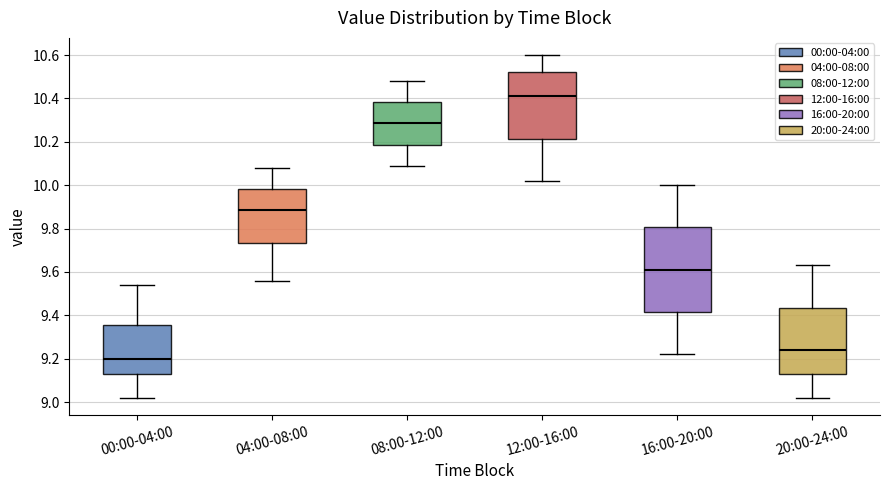

Reading left to right, transcribe this box plot: for each box, give where its median line is, the range the box spans, and where its two whiskers end, as read against the y-axis. The values are not printed on the chart, so give them approximately, as read against the axis.

00:00-04:00: median 9.20, box 9.12 to 9.36, whiskers 9.02 to 9.54
04:00-08:00: median 9.88, box 9.74 to 9.98, whiskers 9.56 to 10.08
08:00-12:00: median 10.28, box 10.18 to 10.38, whiskers 10.10 to 10.48
12:00-16:00: median 10.42, box 10.22 to 10.52, whiskers 10.02 to 10.60
16:00-20:00: median 9.62, box 9.42 to 9.80, whiskers 9.22 to 10.00
20:00-24:00: median 9.24, box 9.12 to 9.44, whiskers 9.02 to 9.64